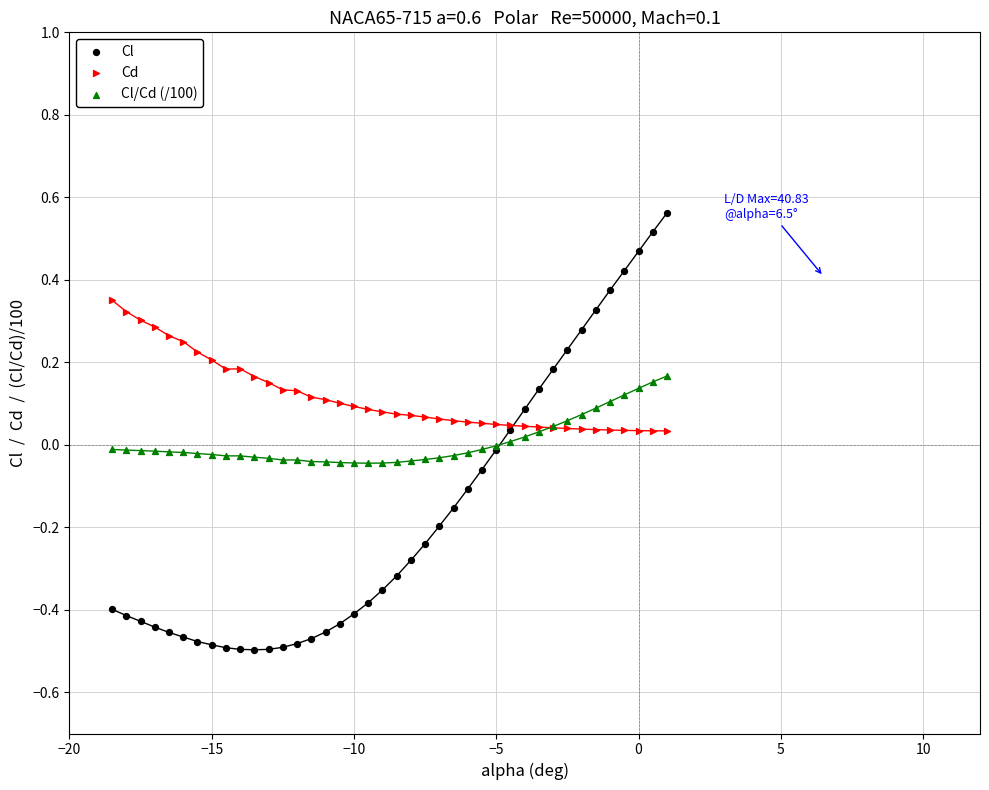

Which series has the widest spread of Y values?

Cl